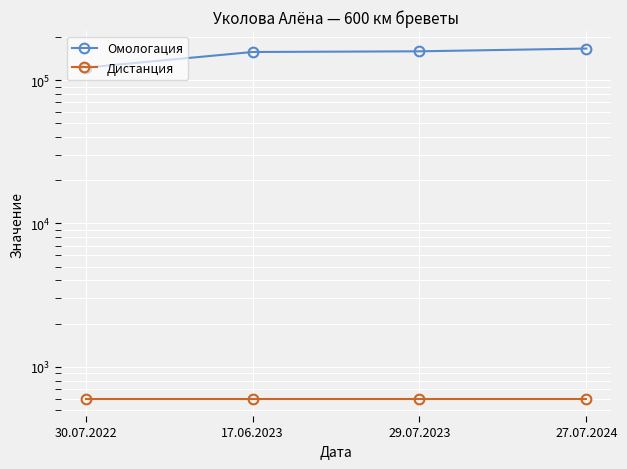

Does the chart display data point markers on the line(s)?

Yes